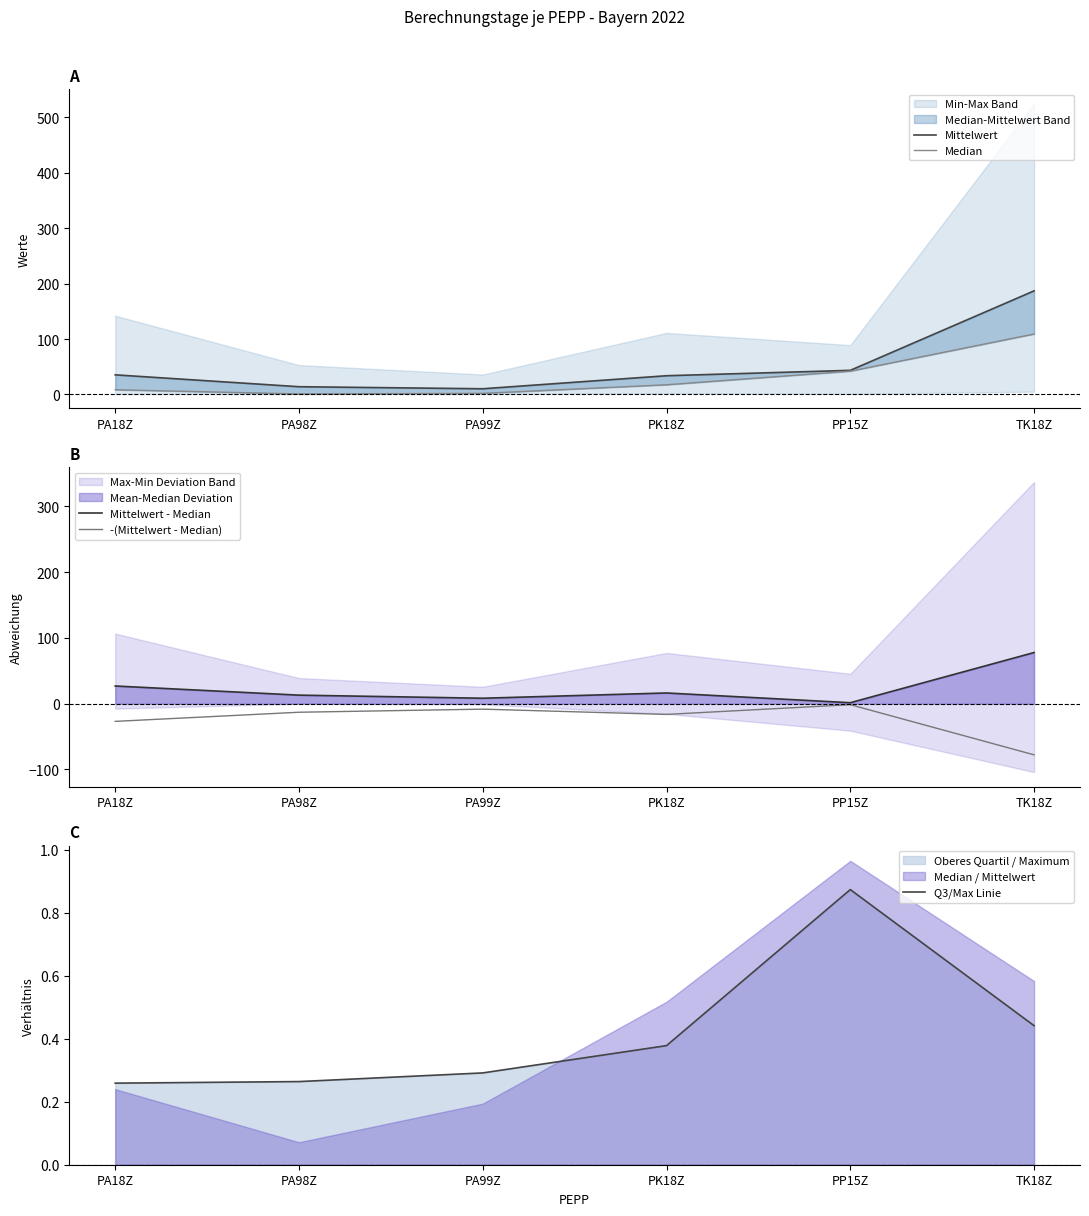

What is the spread (max minus min) of values at PA18Z?

62.3